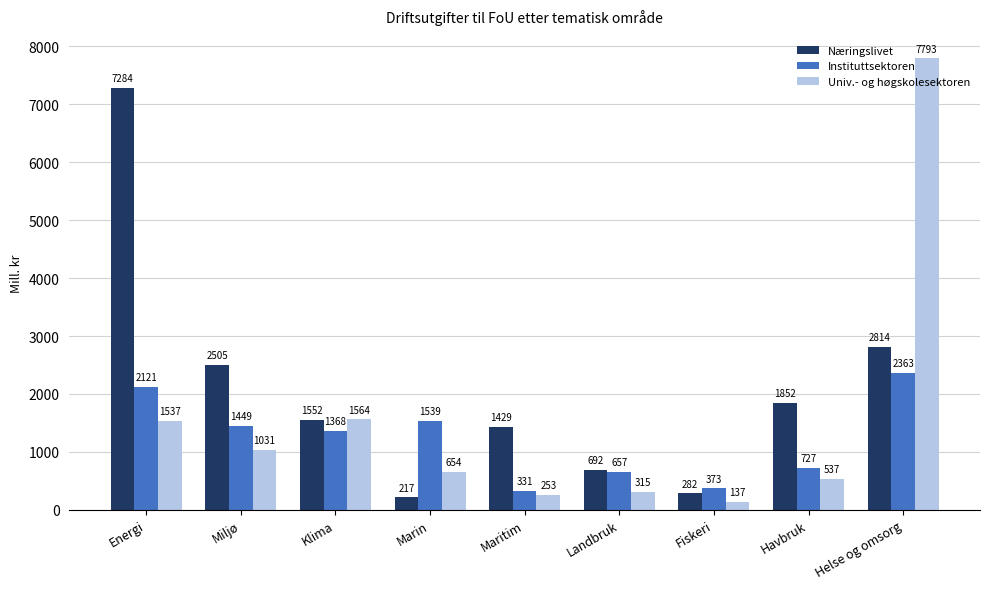

List the series in order of their overall mean, lowest first.

Instituttsektoren, Univ.- og høgskolesektoren, Næringslivet